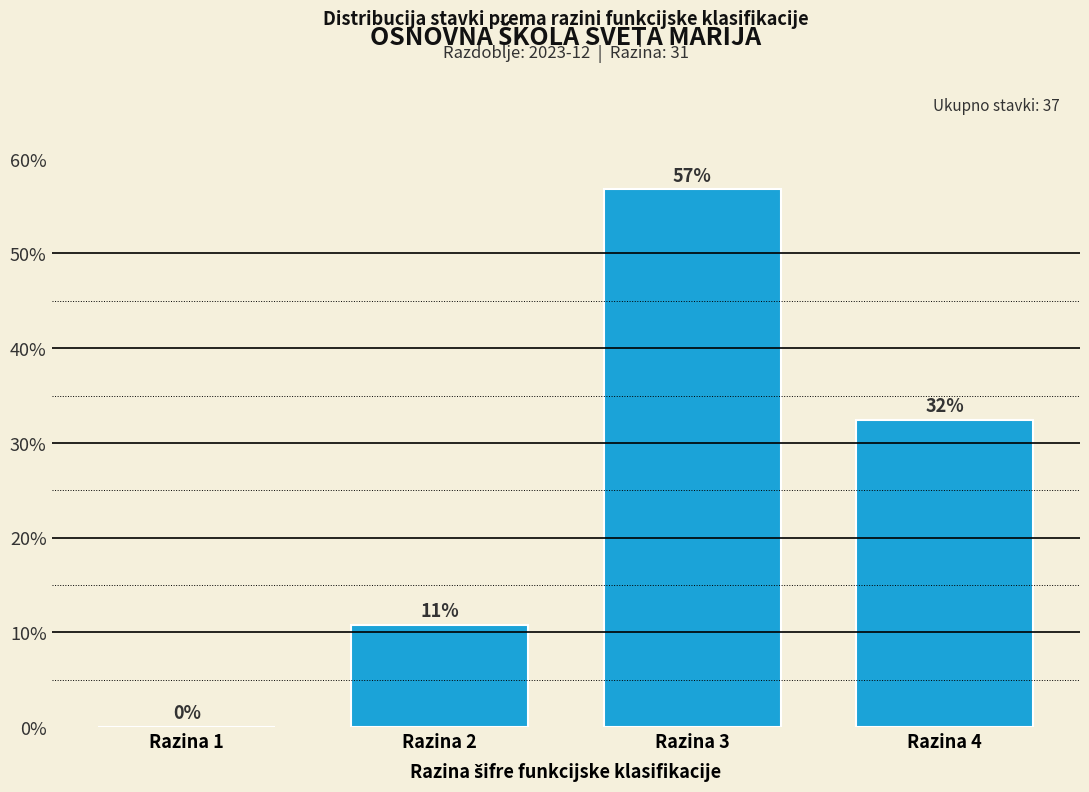

Read the value at Razina 3.

56.8